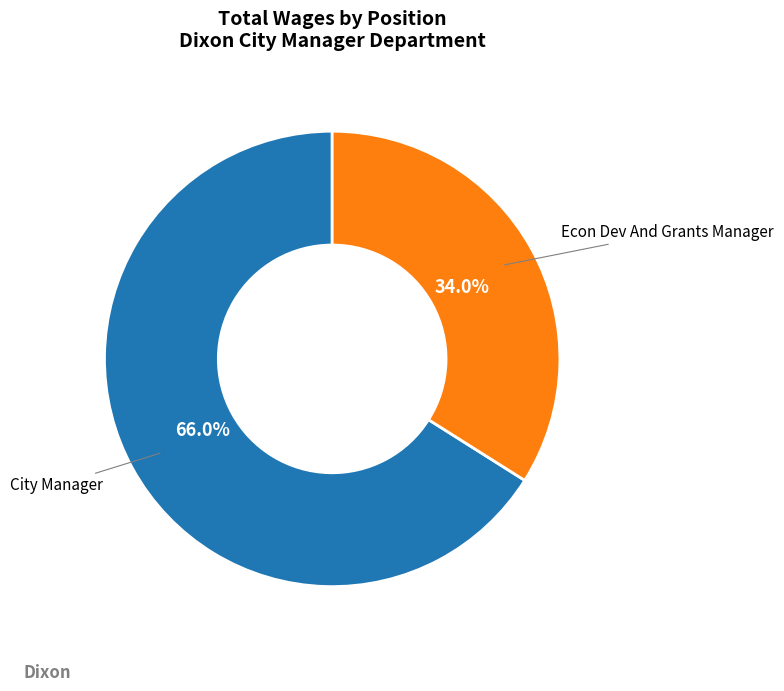

Which has a higher value, City Manager or Econ Dev And Grants Manager?

City Manager